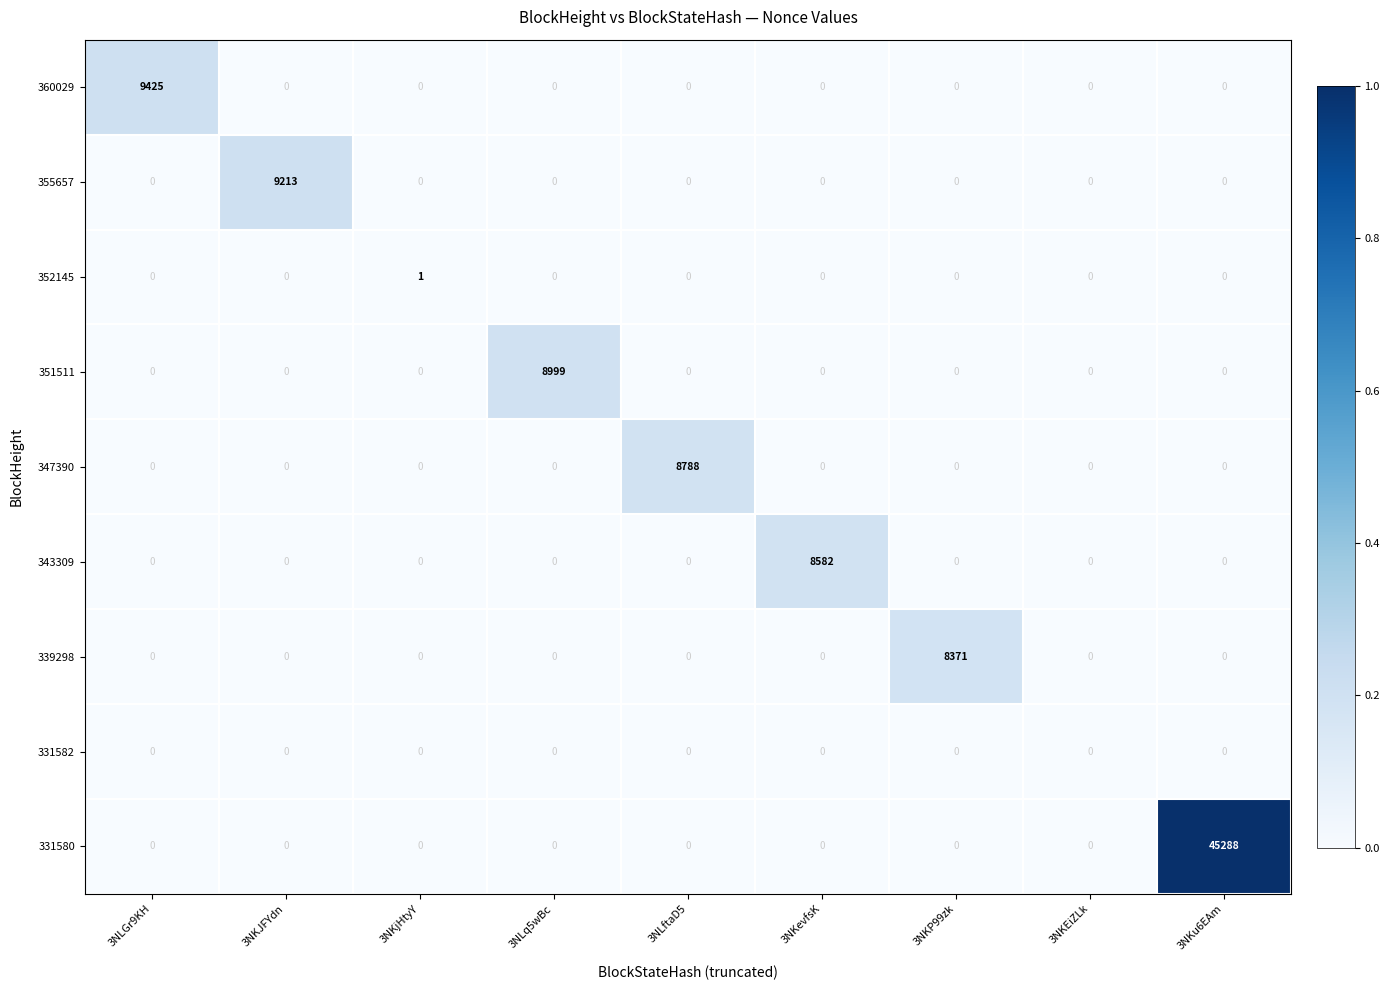

True or false: 351511 has a value of 0 at 3NKu6EAm.

True